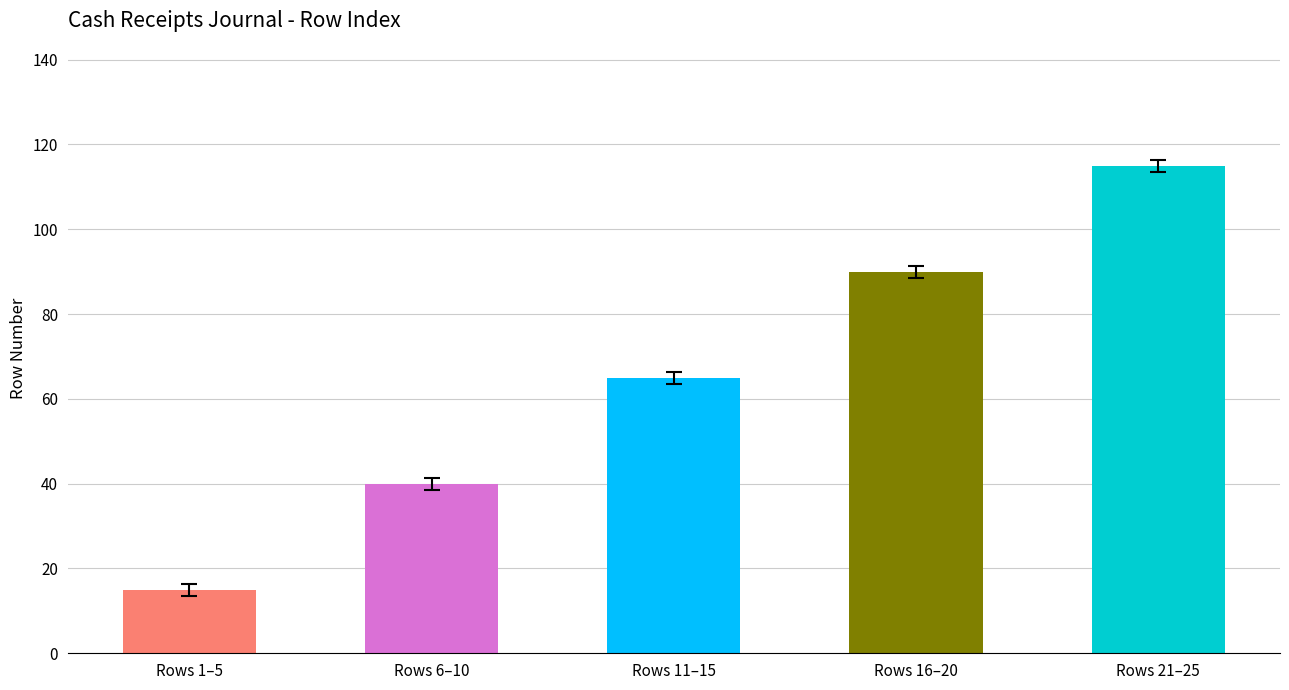

Reading right to left, what are all the values shown in this chart?

115	90	65	40	15